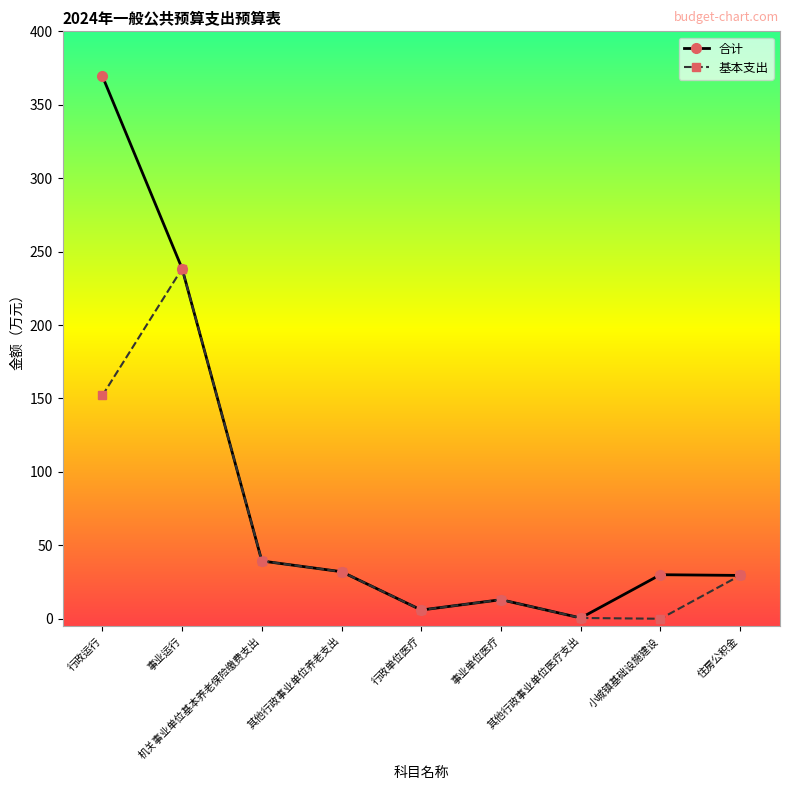

Which series has the largest total across all categories?

合计